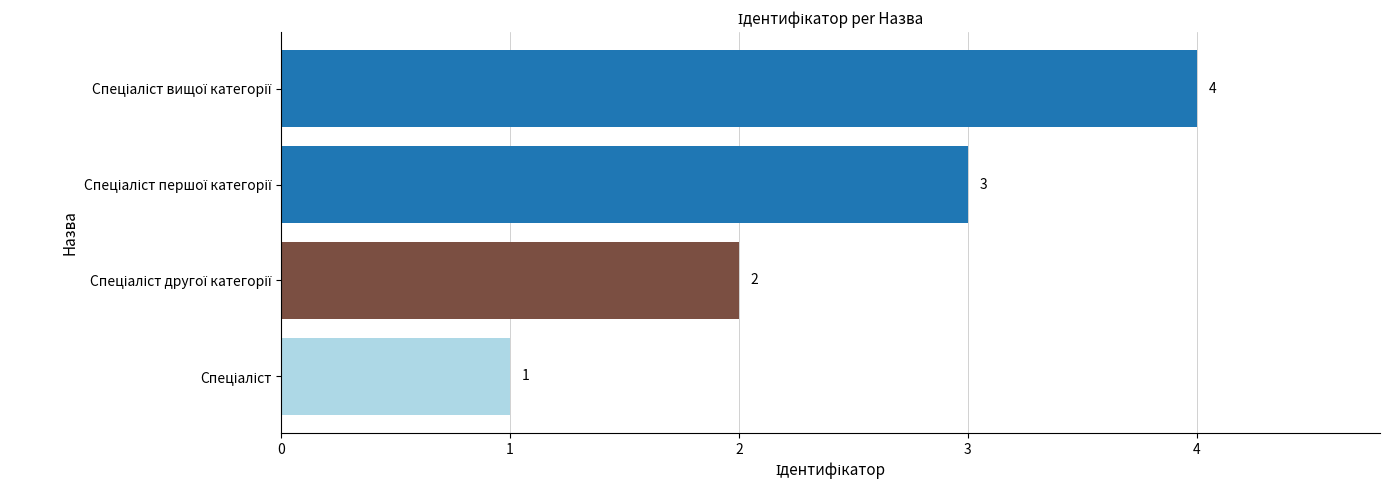

What is the greatest value displayed?

4